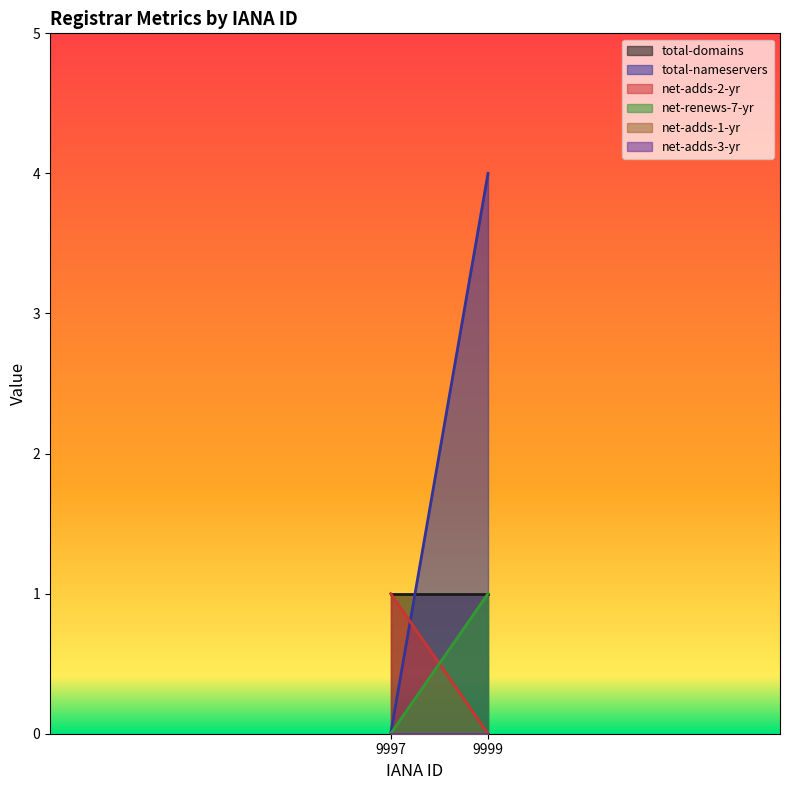

Which series has the widest spread of values?

total-nameservers